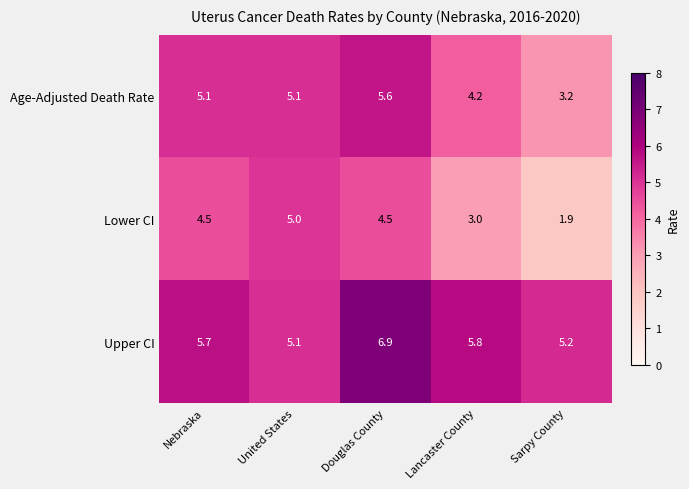

Read the Age-Adjusted Death Rate value at Douglas County.

5.6